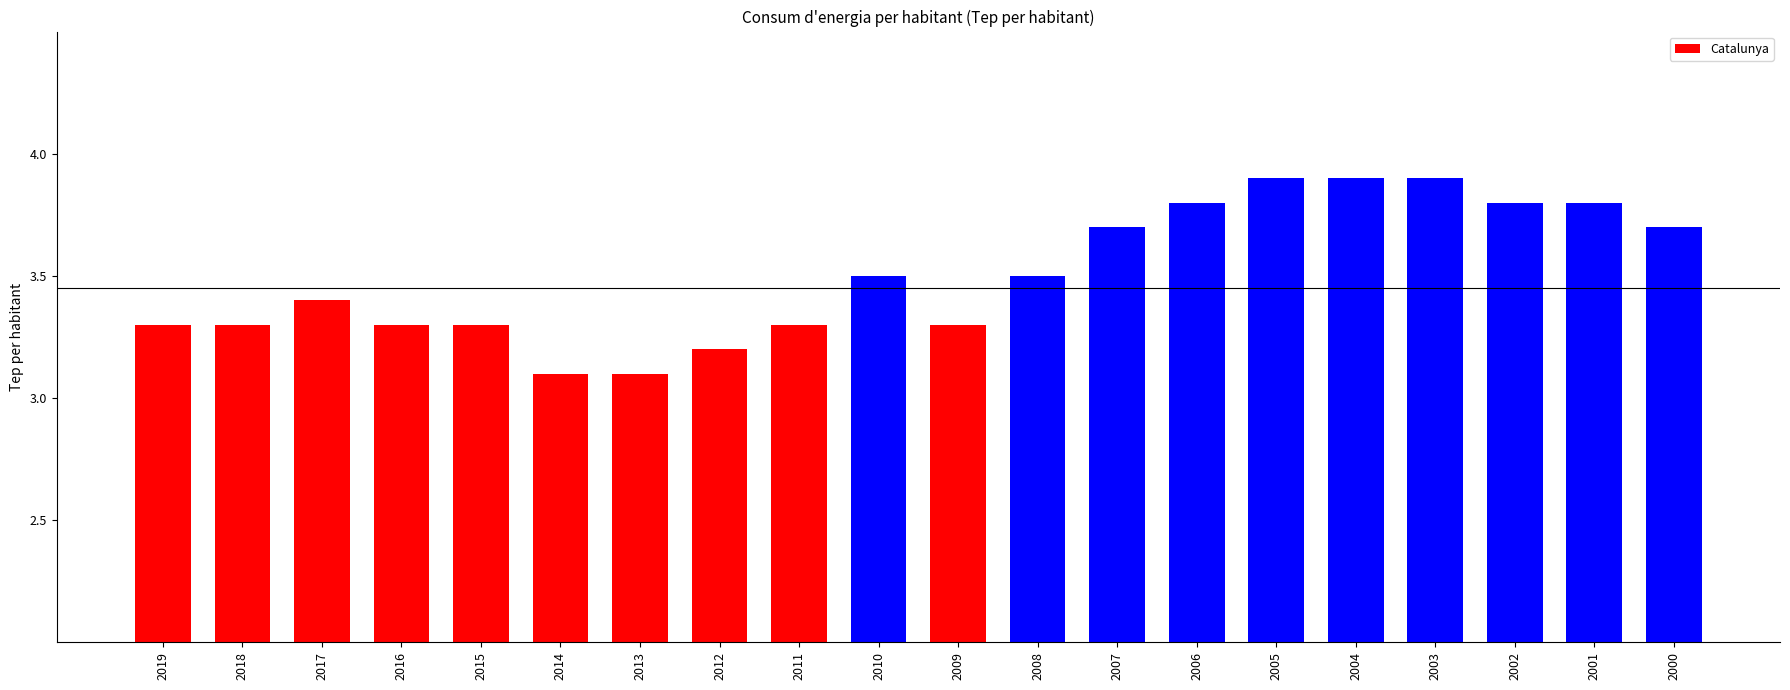

What is the difference between the values at 2004 and 2013?

0.8